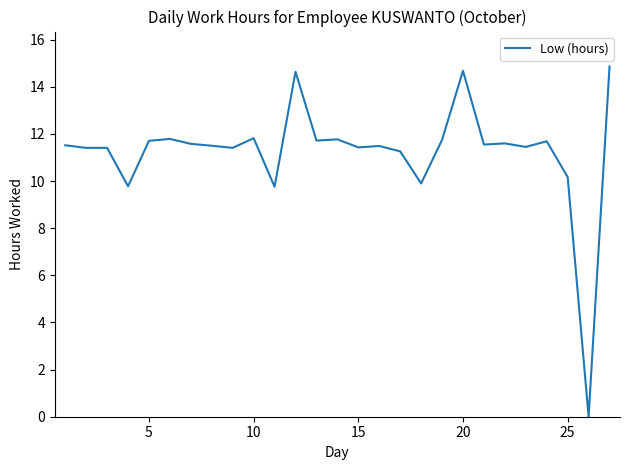

What is the difference between the maximum and minimum values?

14.9